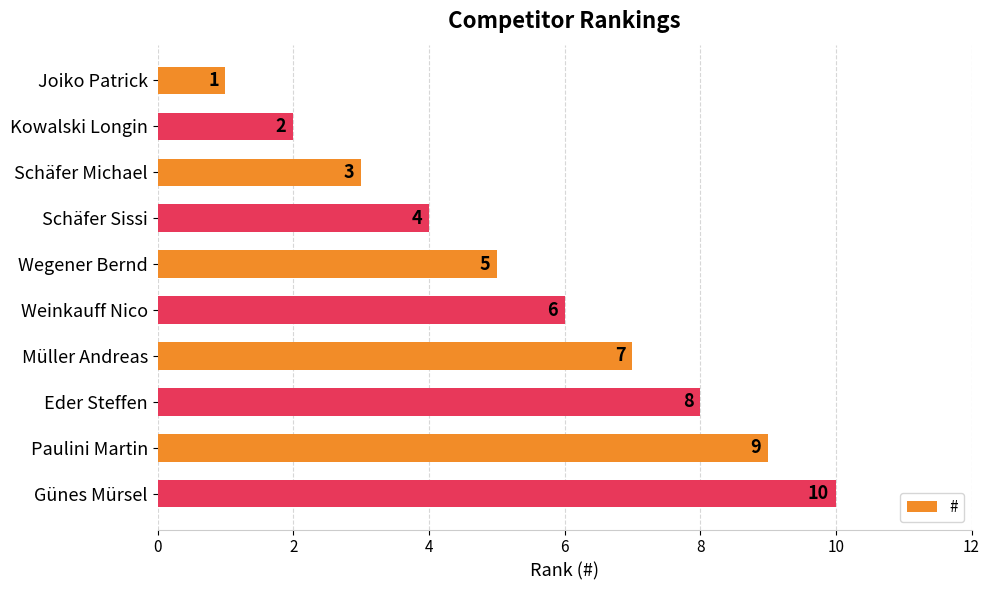

How many series are shown in this chart?

1